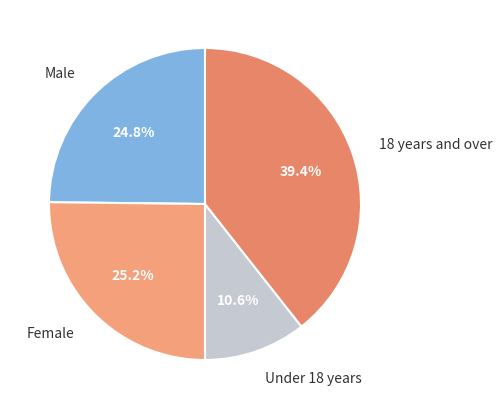

Which has a higher value, Under 18 years or Female?

Female